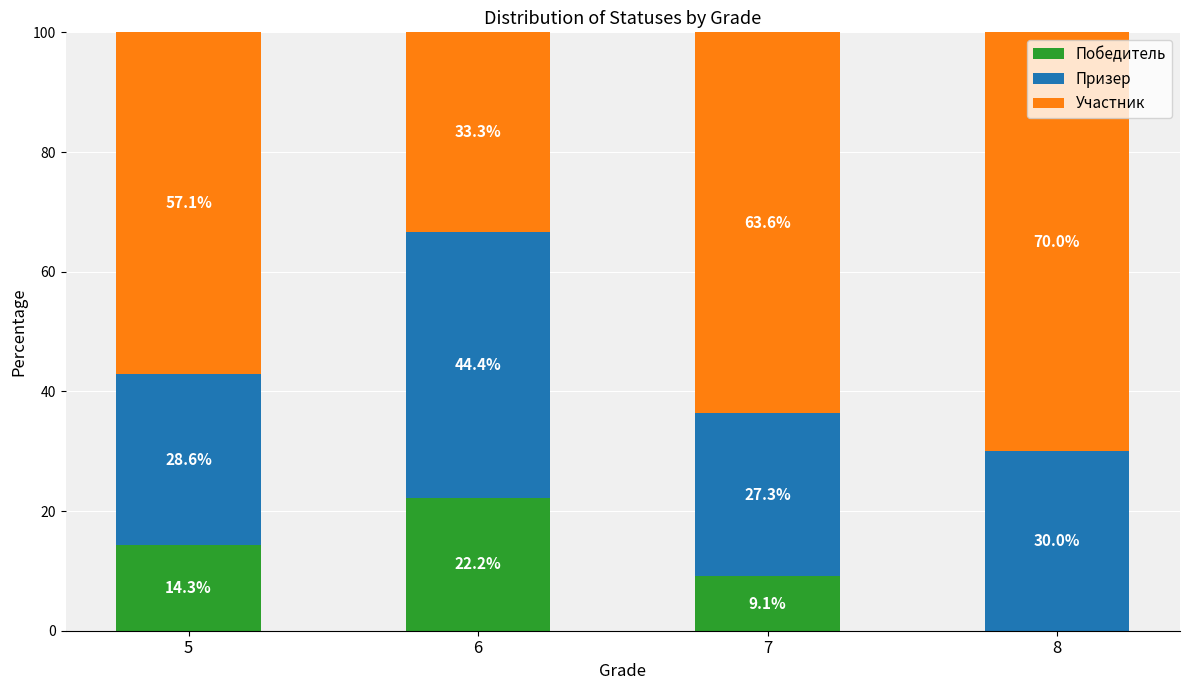

What is the total value across all series at 7?

100.0